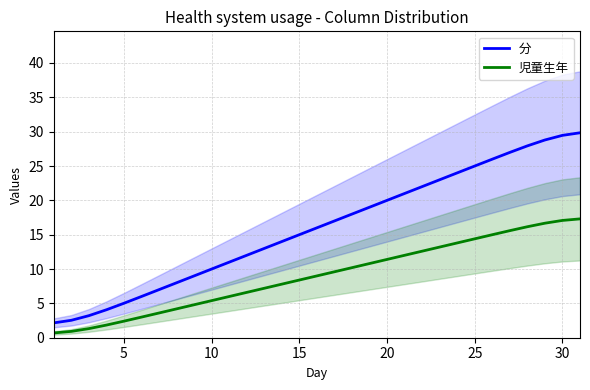

What is the average value of the 児童生年 series?

9.0